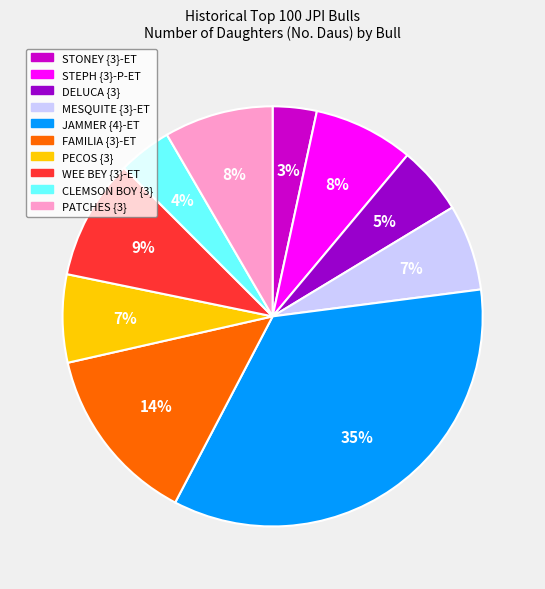

How many segments does this pie chart have?

10